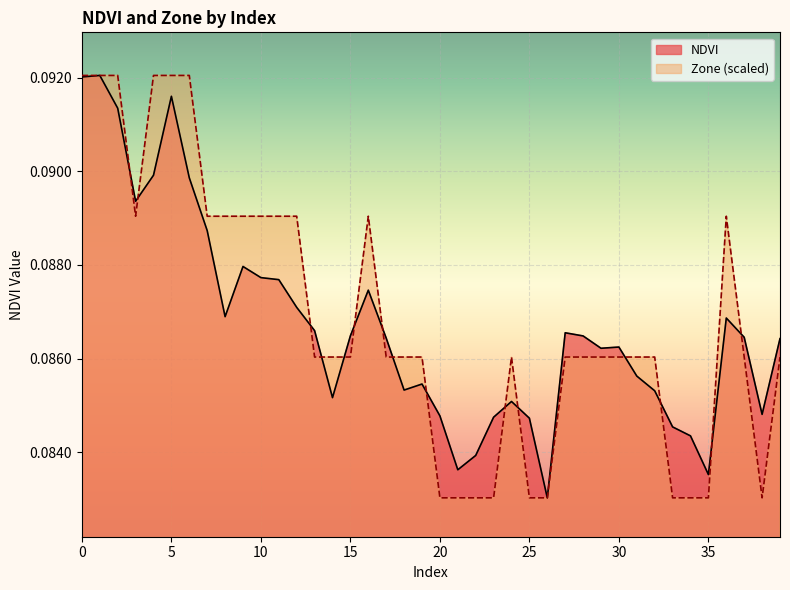

Rank the series by their average value, from highest to lowest.

Zone (scaled), NDVI